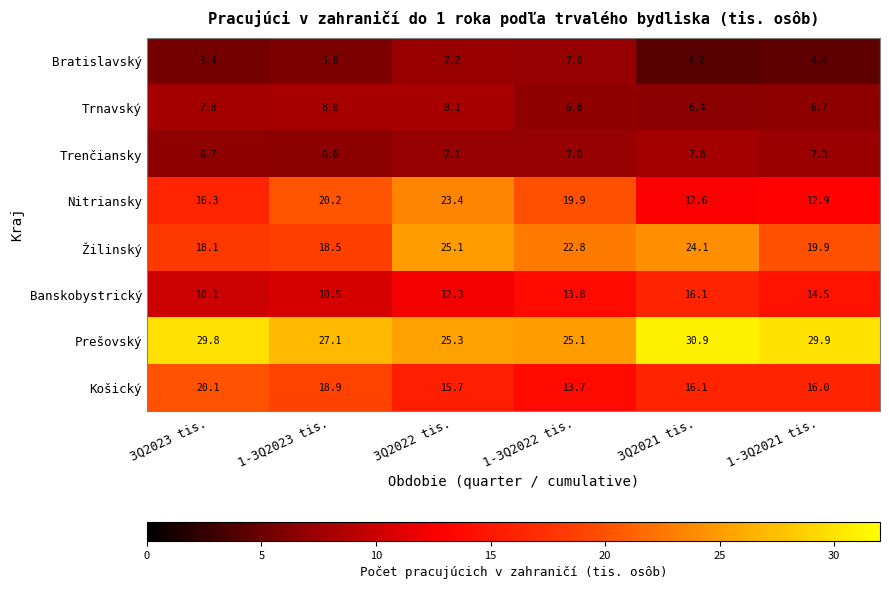

What is the maximum value shown in the chart?

30.9